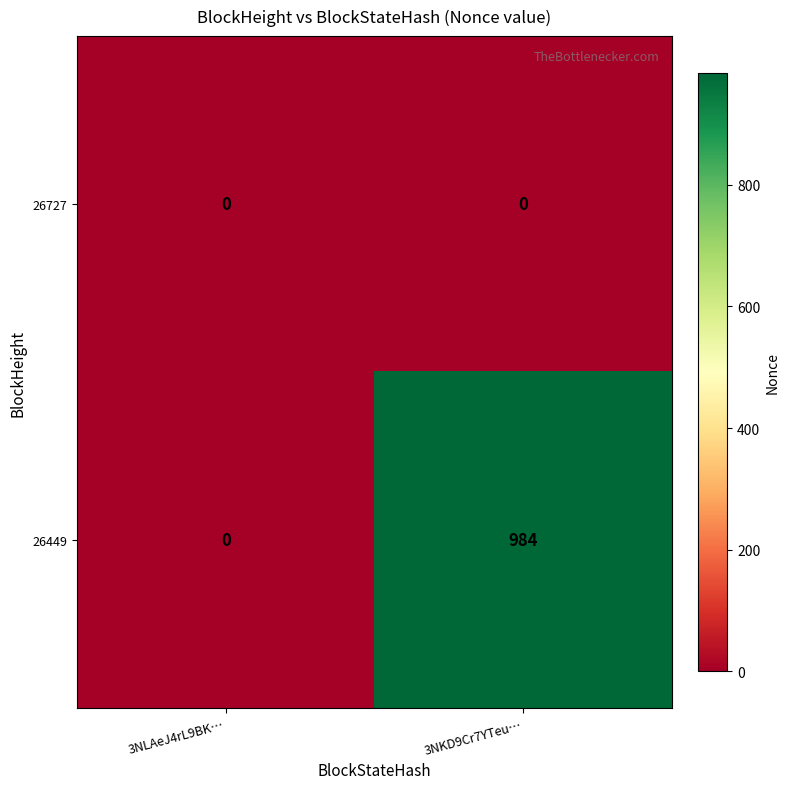

How many series are shown in this chart?

2